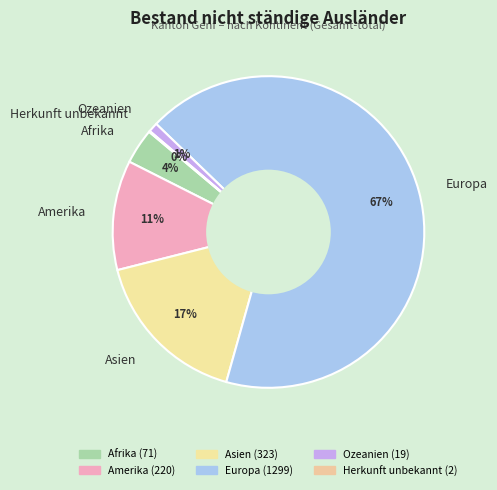

Is it true that Amerika is 3% of the pie?

False